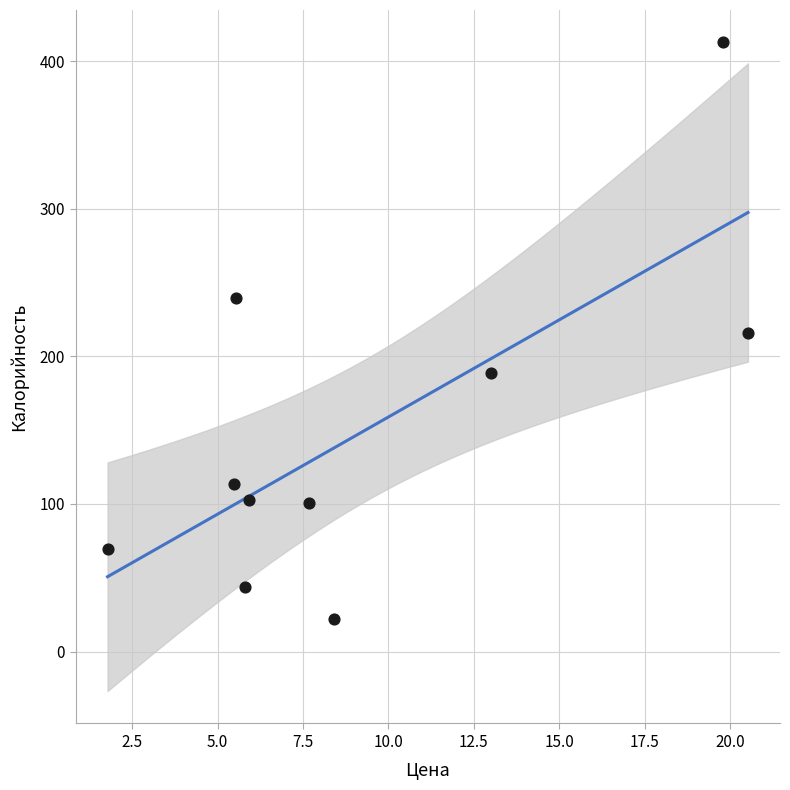

What is the range of Y values (max minus min)?

390.5